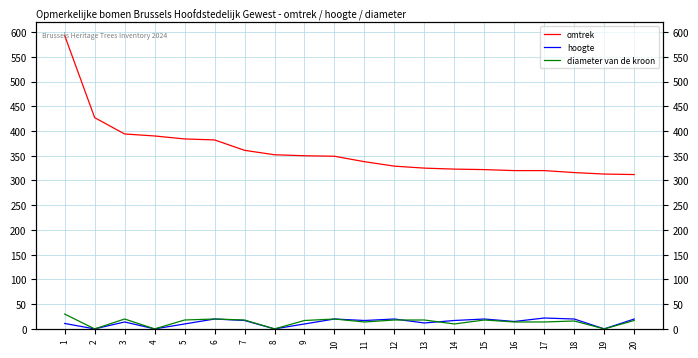

True or false: hoogte has a value of 36 at 20.

False